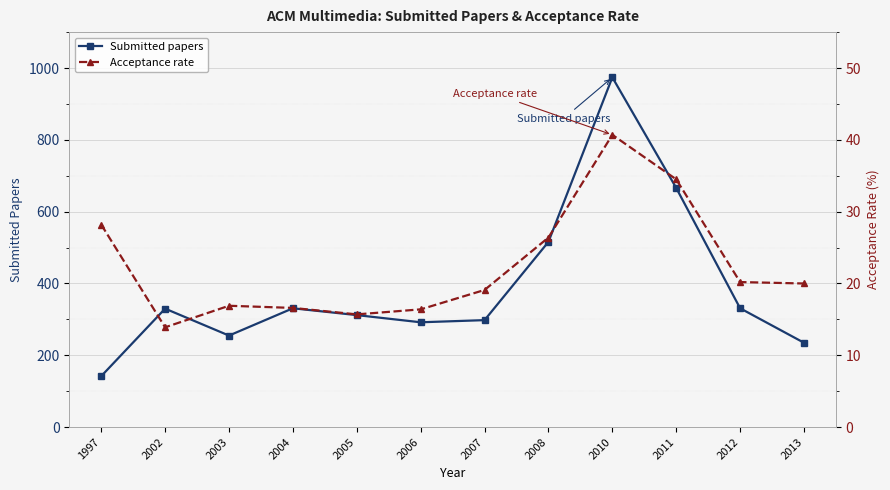

What is the value of the Submitted papers point at the 1st from the left?

142